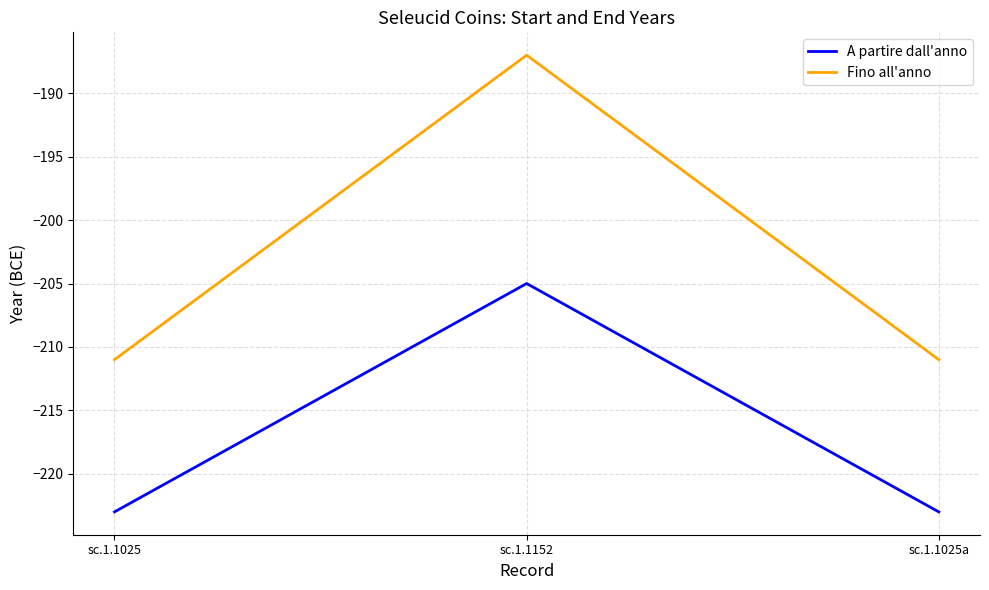

What is the minimum value shown in the chart?

-223